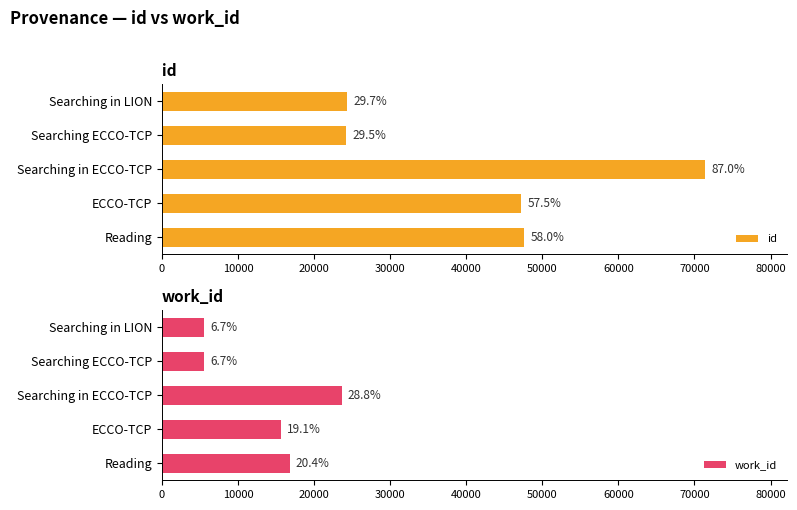

Read the id value at Searching in ECCO-TCP, to the nearest 50.

71450